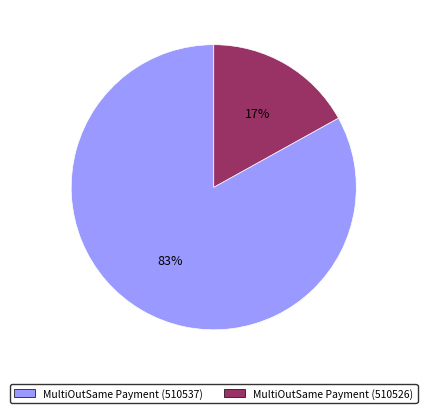

Is it true that MultiOutSame Payment (510537) is 83% of the pie?

True